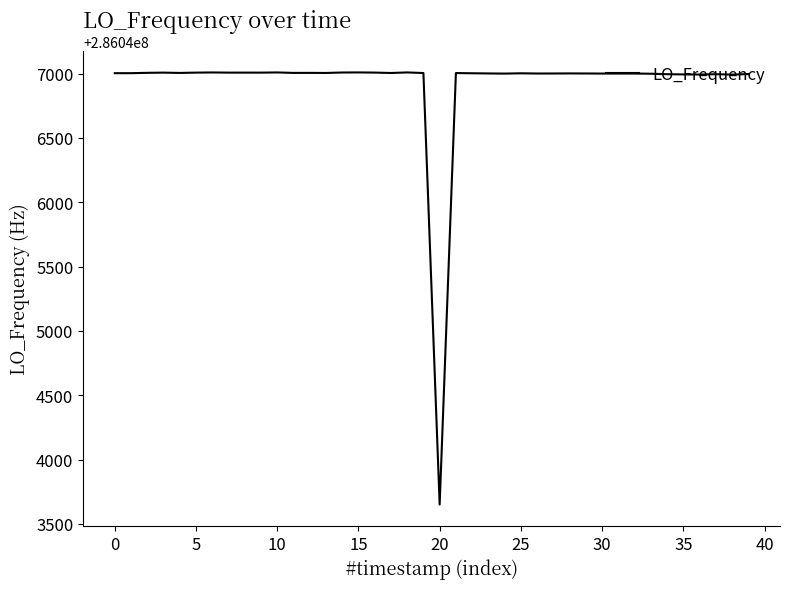

What is the maximum value shown in the chart?

286047008.8